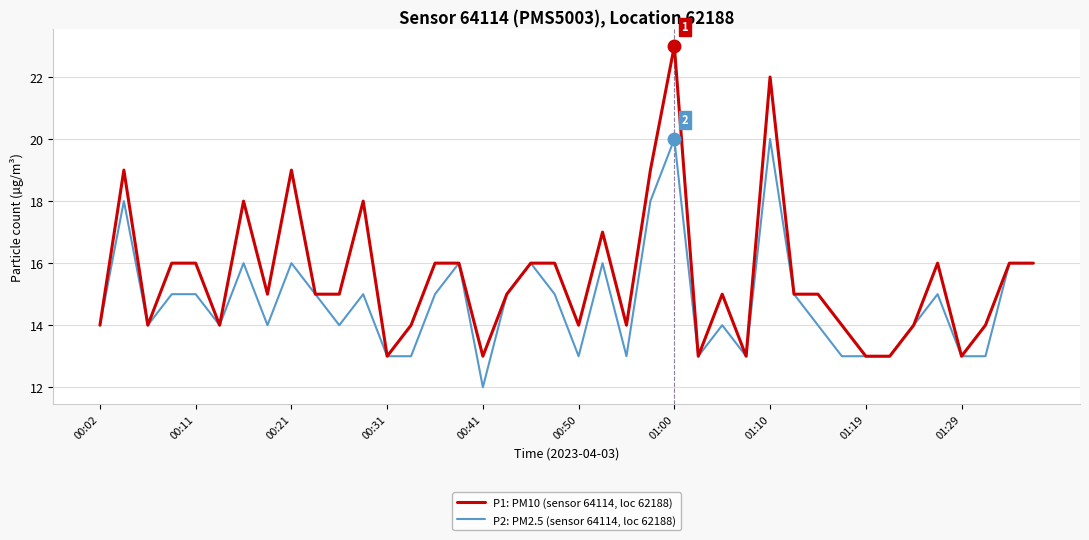

Rank the series by their average value, from highest to lowest.

P1: PM10 (sensor 64114, loc 62188), P2: PM2.5 (sensor 64114, loc 62188)